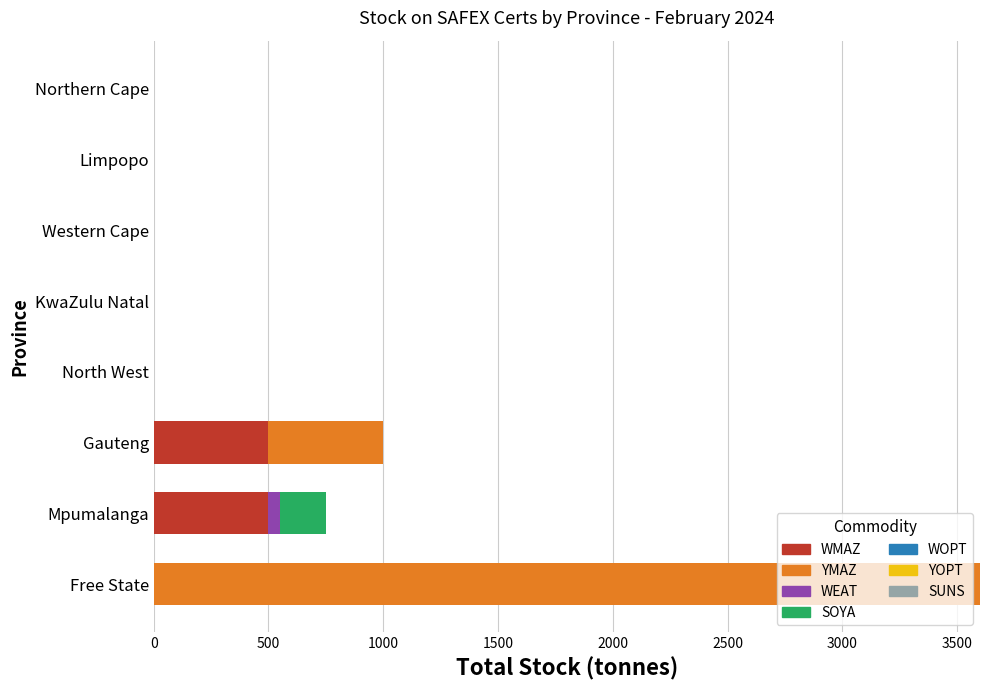

True or false: WMAZ has a value of 500 at Mpumalanga.

True